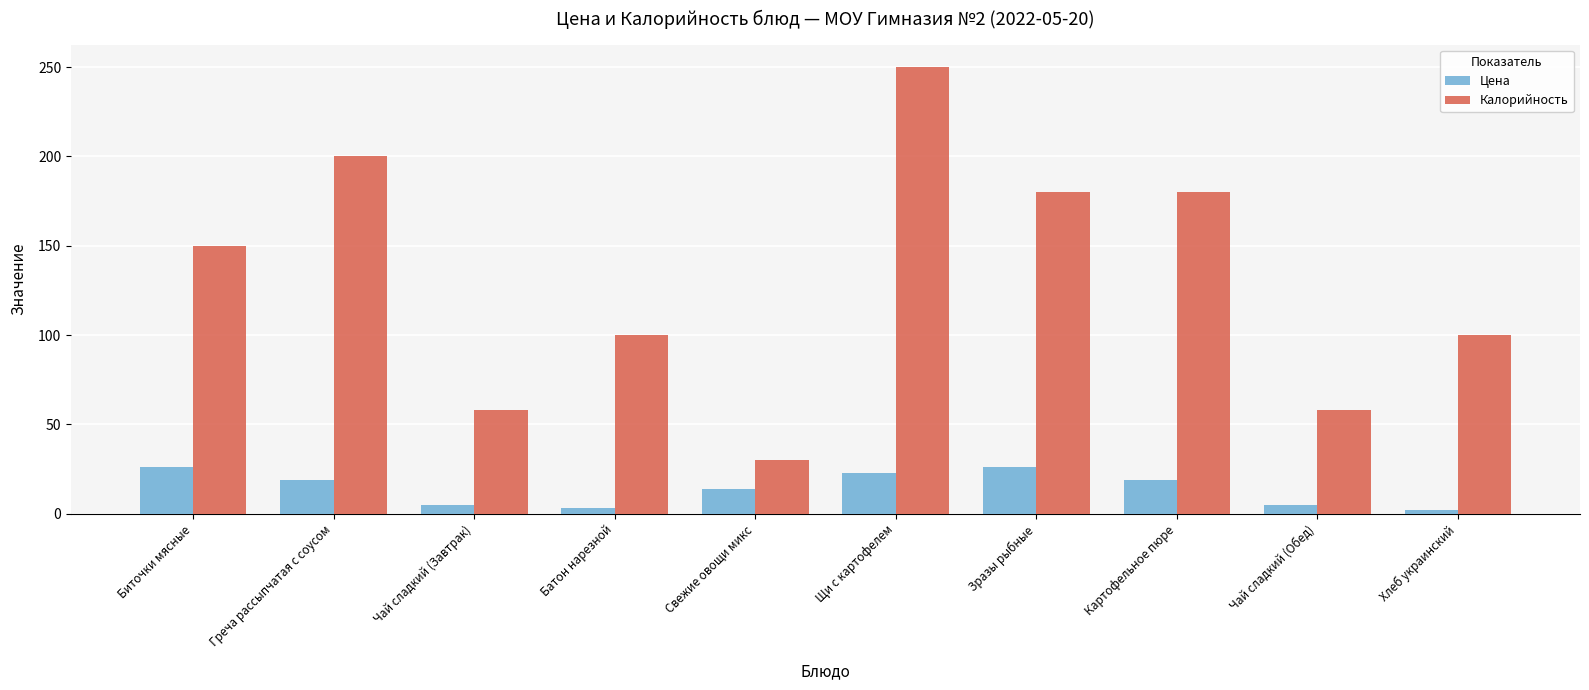

What are all the series names shown in the legend?

Цена, Калорийность